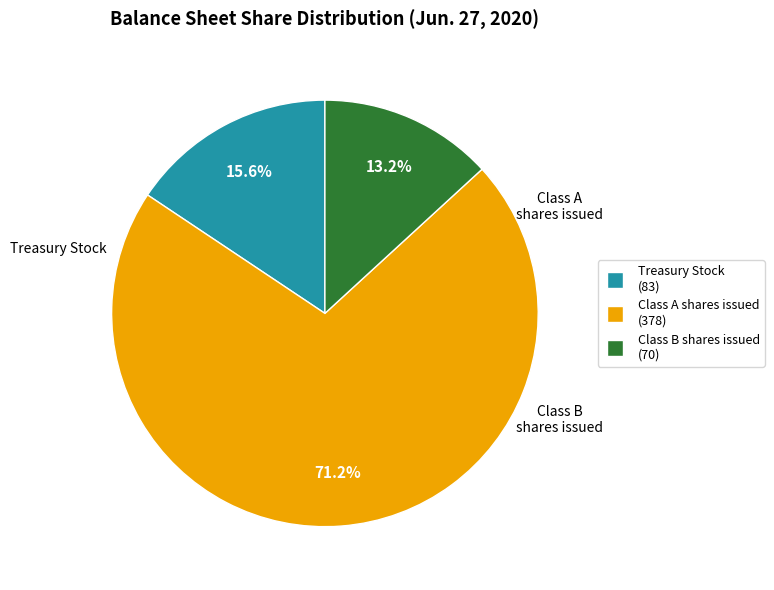

Is it true that Treasury Stock is 30% of the pie?

False